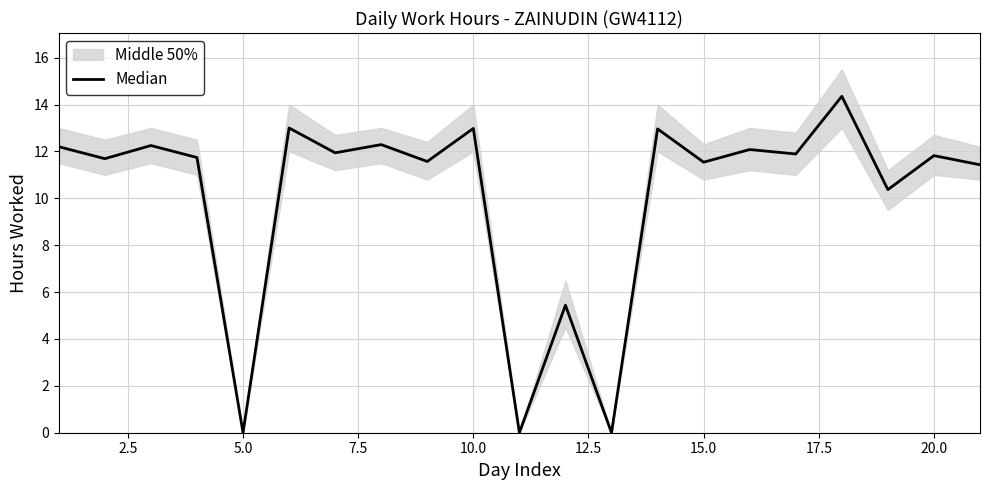

What is the difference between the second highest and minimum values?

13.0